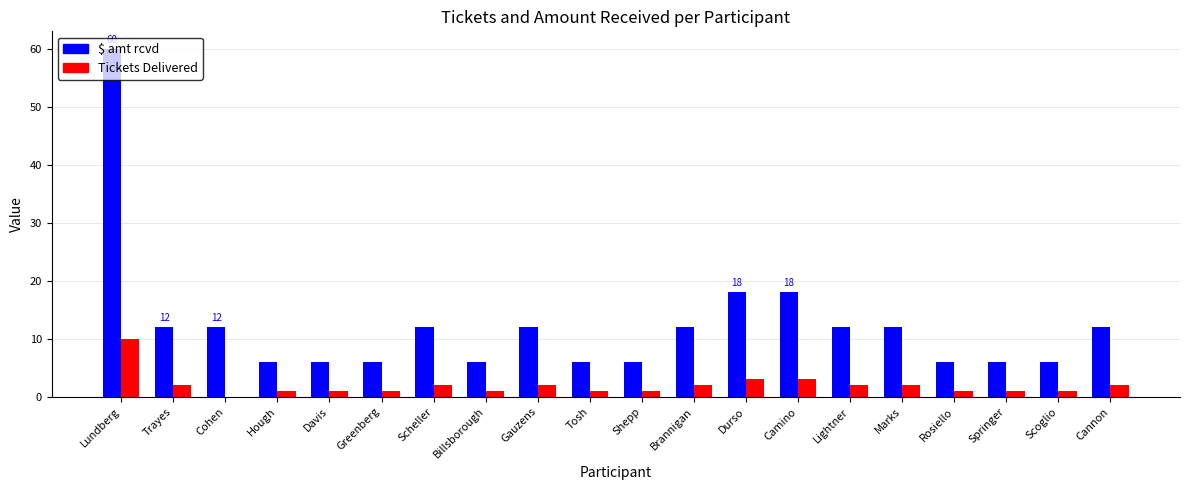

Which series has the widest spread of values?

$ amt rcvd